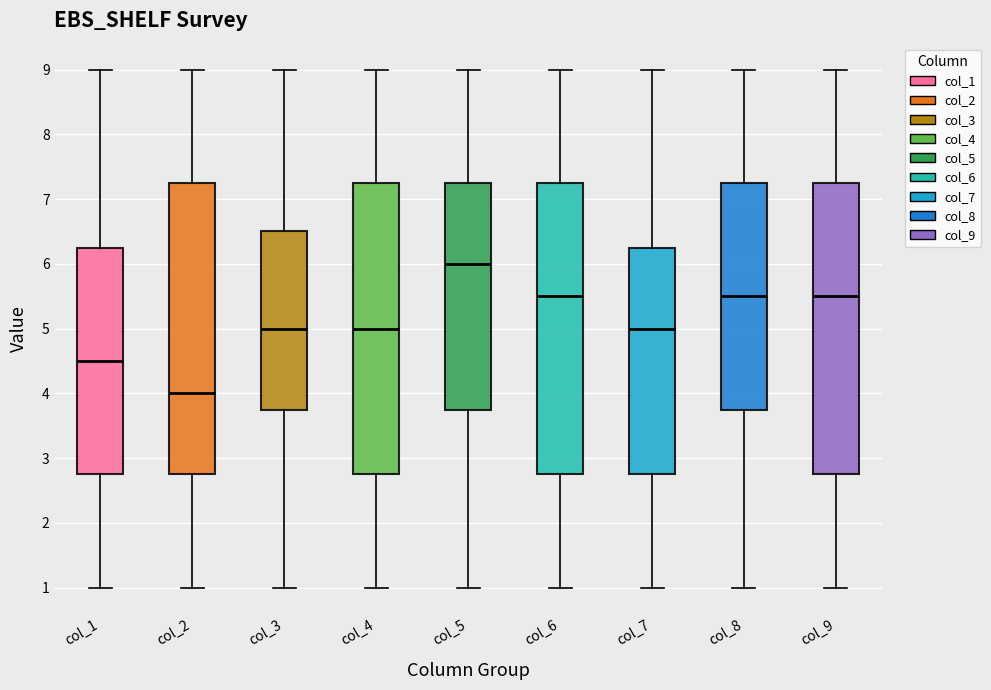

Where does the median line of the box for col_2 sit on the y-axis? The values are not printed on the chart, so give them approximately, as read against the axis.

4.0